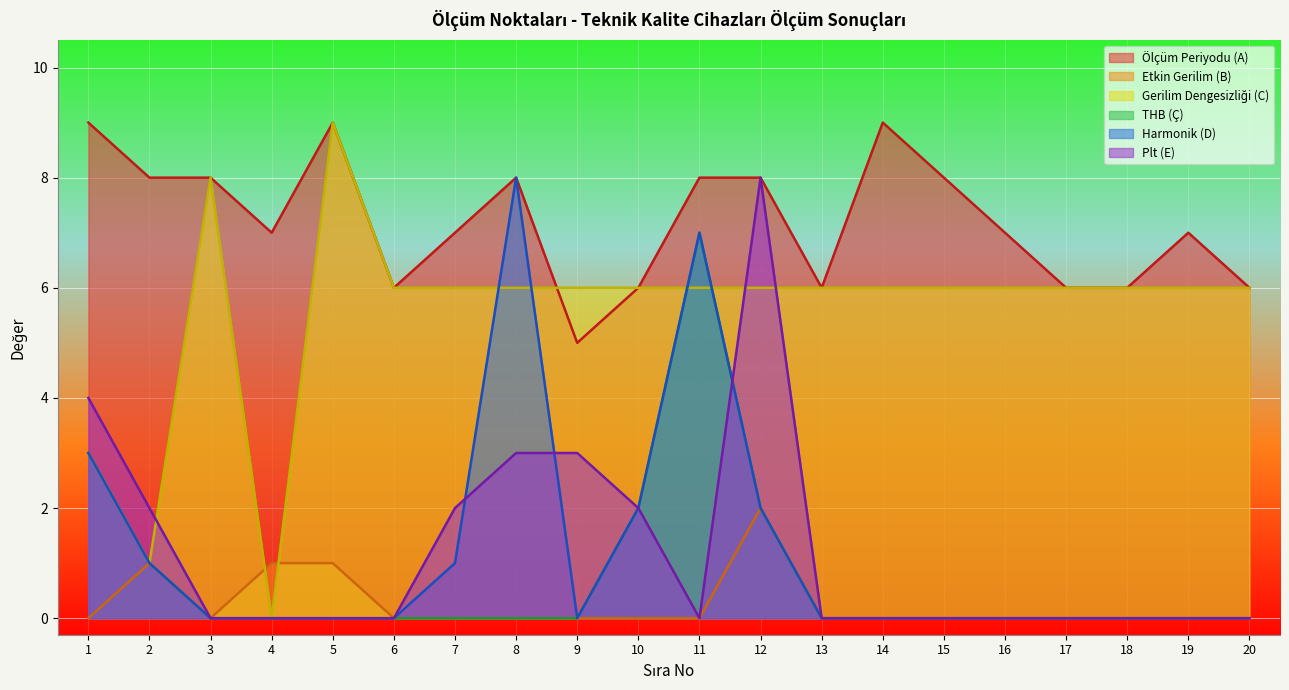

At which category does Plt (E) reach its first local valley?

11